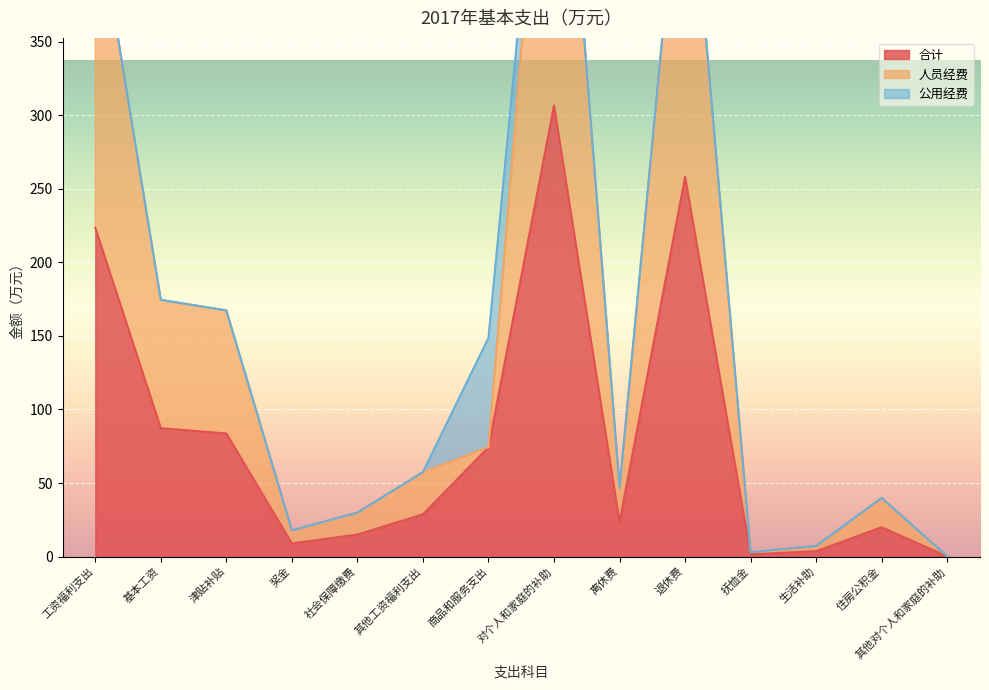

Where is the first local minimum for 人员经费?

奖金